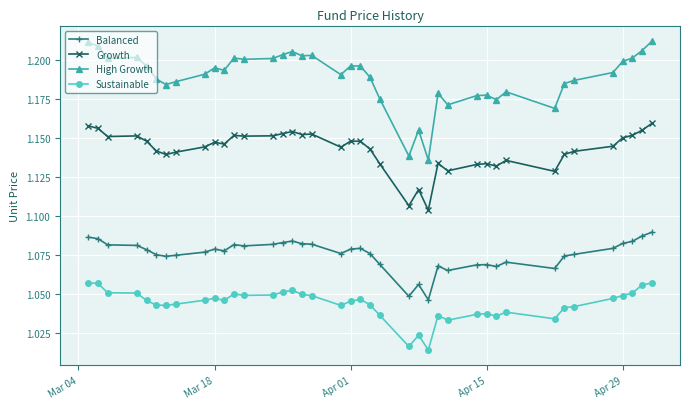

List the series in order of their overall mean, highest first.

High Growth, Growth, Balanced, Sustainable